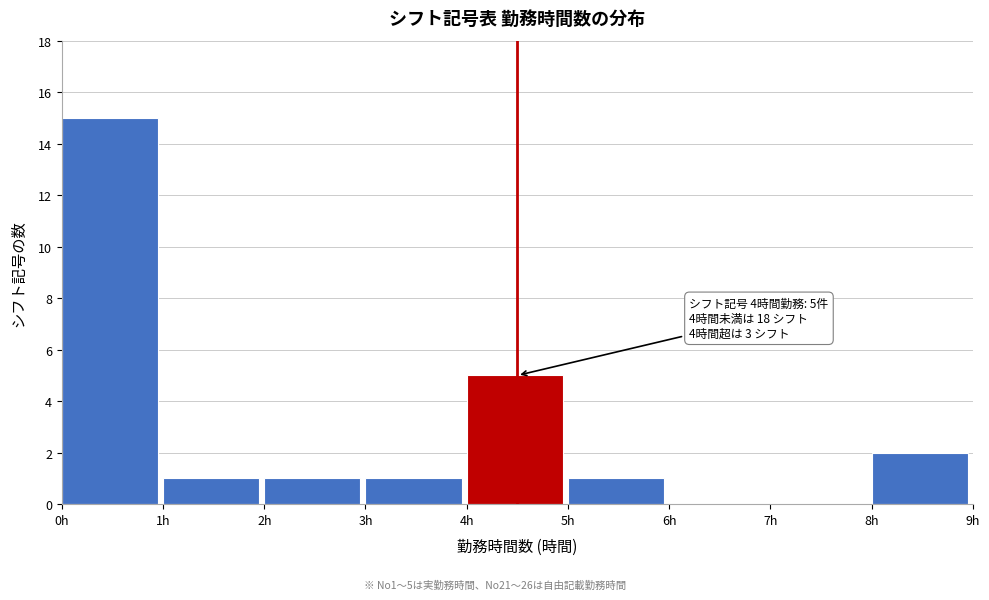

Which range on the x-axis has the tallest bar?

0 to 1